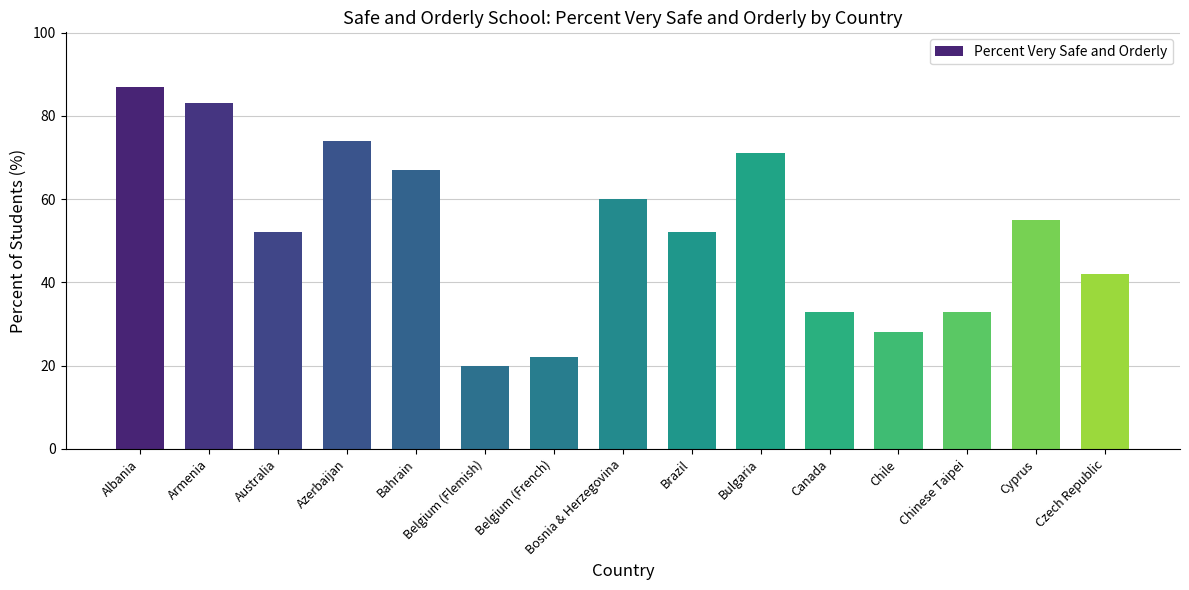

How many categories are shown in the chart?

15